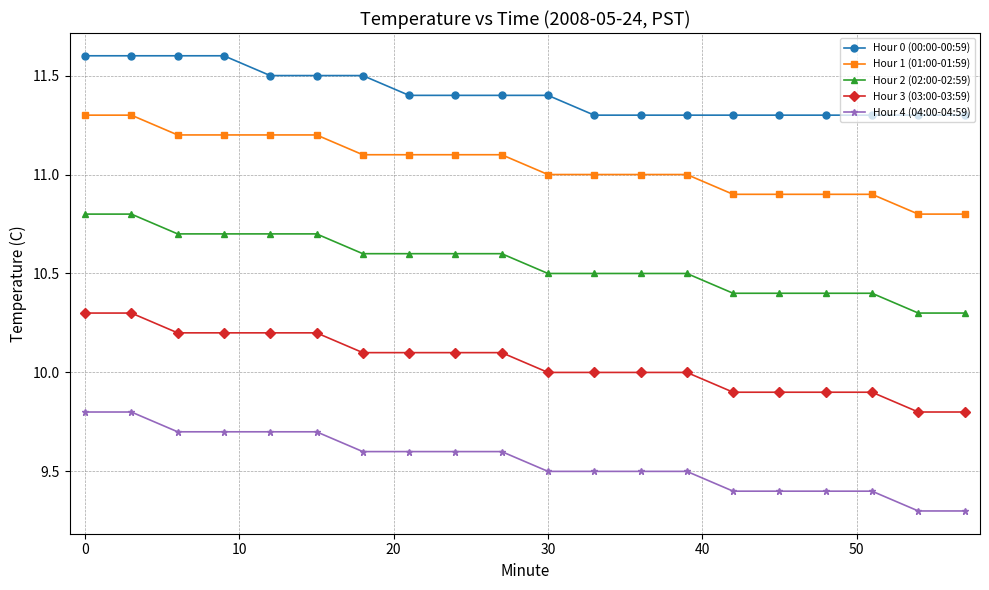

True or false: Hour 0 (00:00-00:59) and Hour 1 (01:00-01:59) intersect in this chart.

False